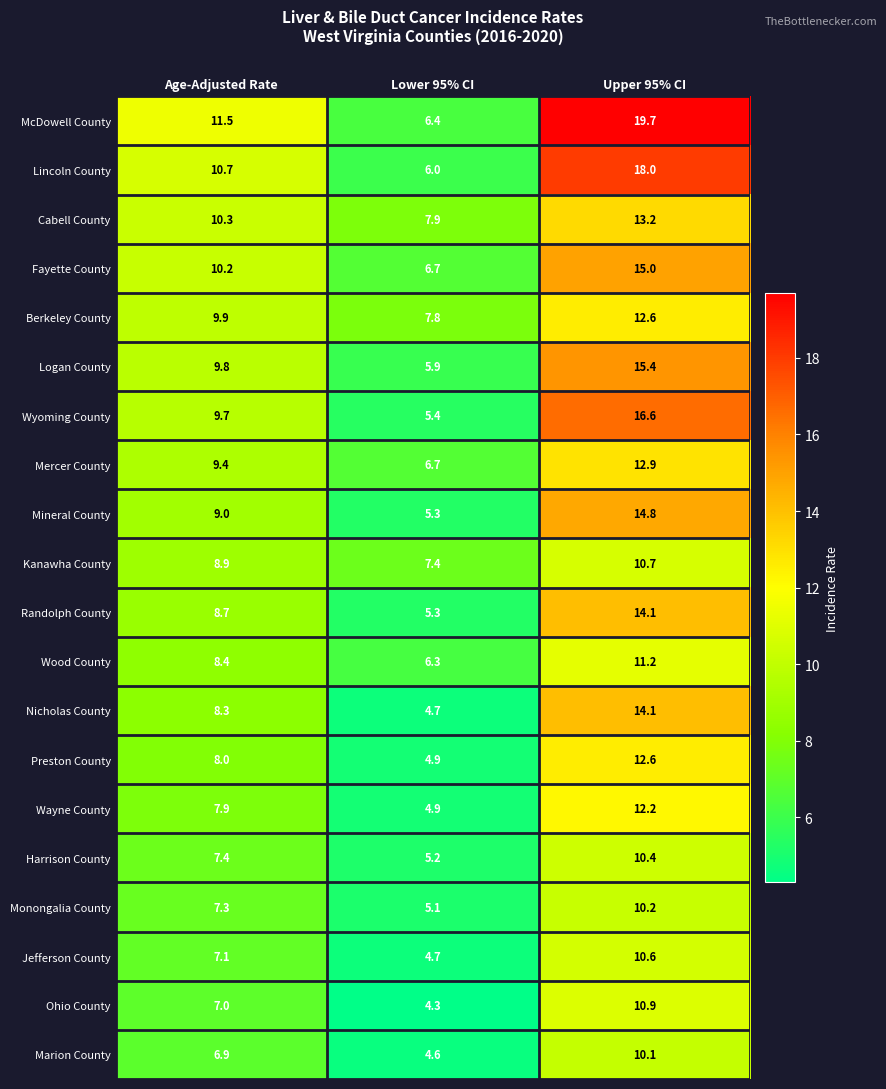

What is the minimum value shown in the chart?

4.3